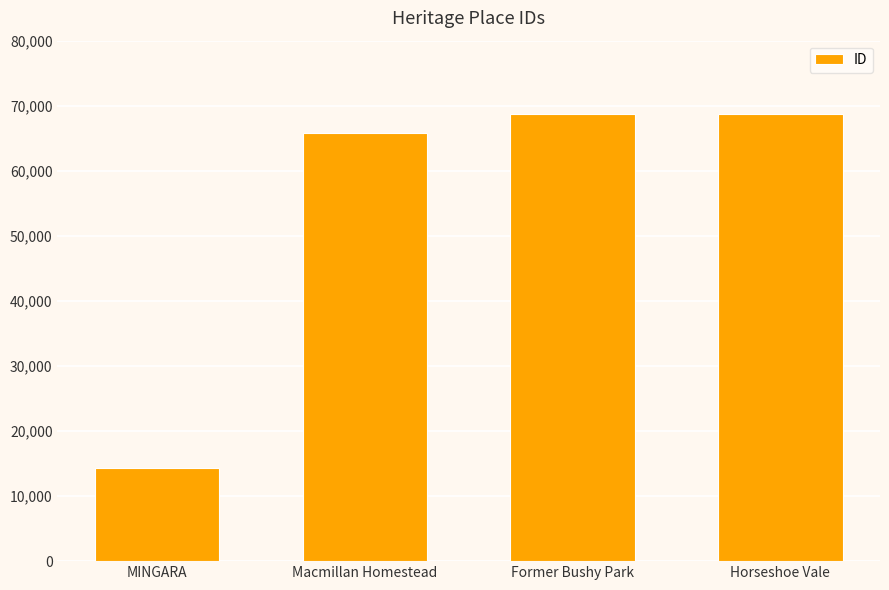

Count the number of data series in this chart.

1